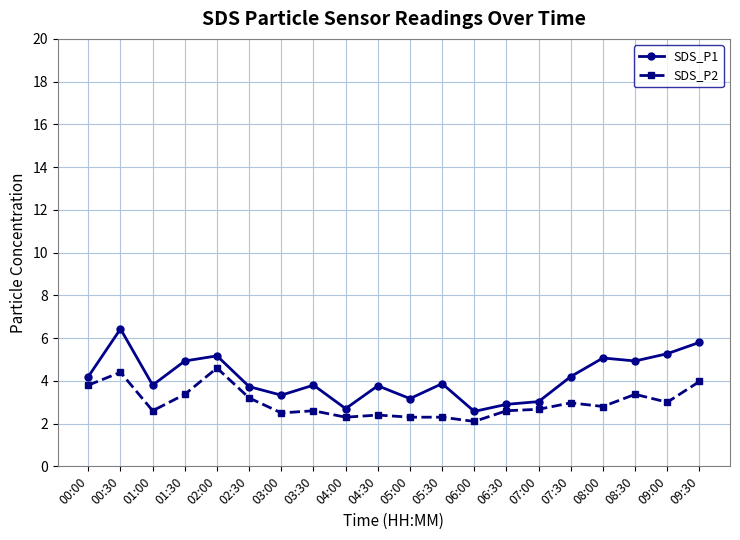

What is the difference between the second highest and second lowest values in the SDS_P2 series?

2.1